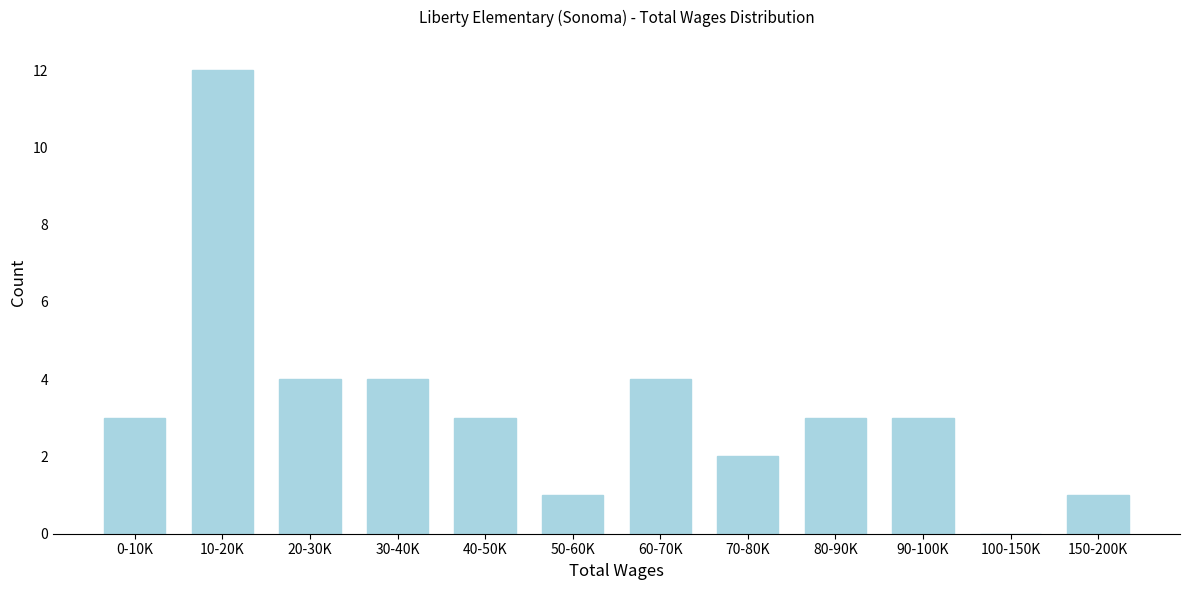

Reading right to left, list all the values displayed in this chart.

150-200K=1	100-150K=0	90-100K=3	80-90K=3	70-80K=2	60-70K=4	50-60K=1	40-50K=3	30-40K=4	20-30K=4	10-20K=12	0-10K=3